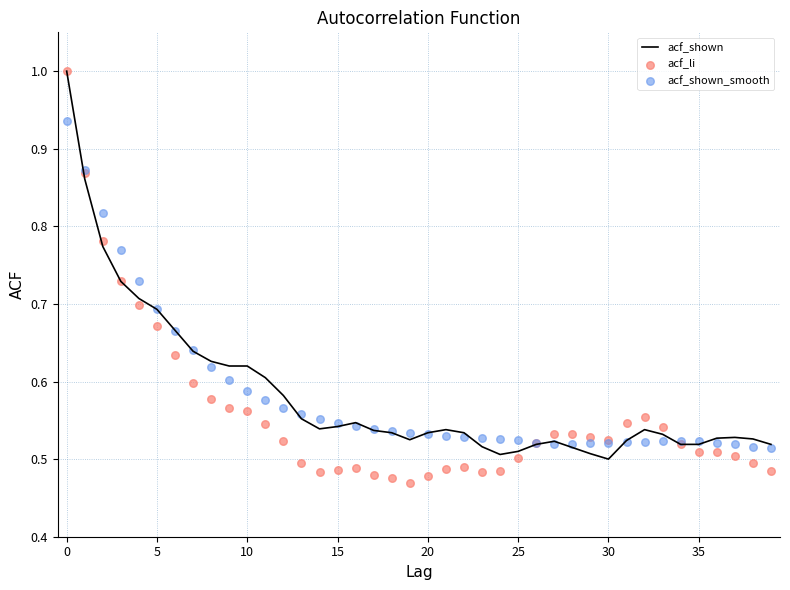

What is the highest value of the acf_shown series?

1.0